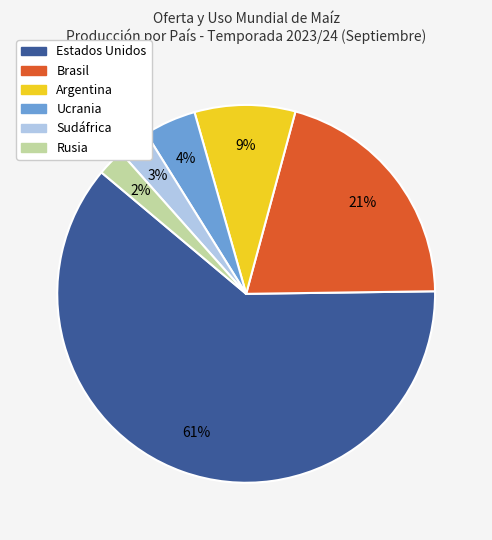

Does Estados Unidos represent more than half of the total?

Yes